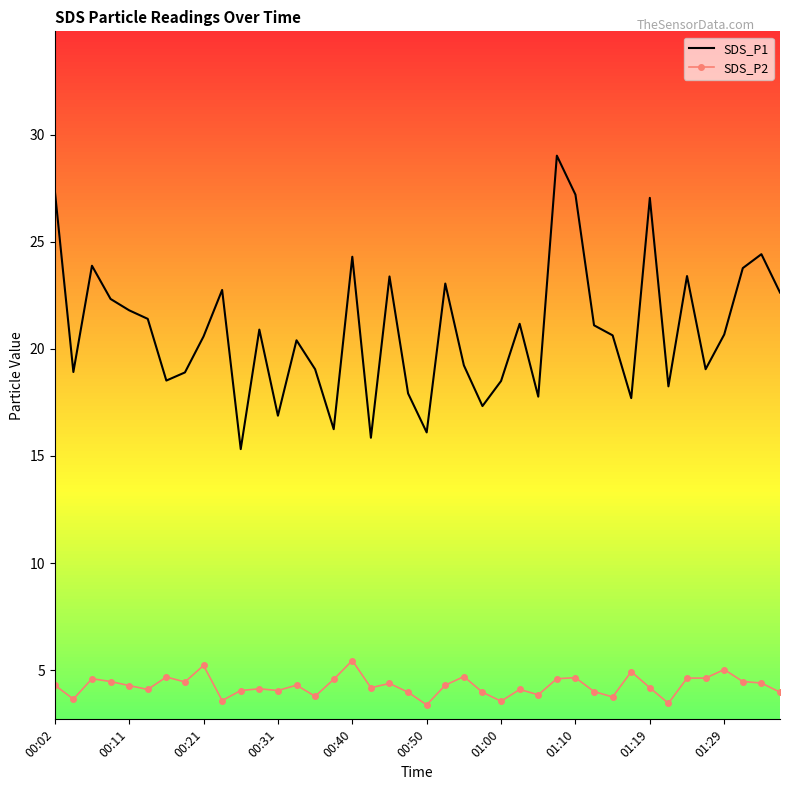

How many interior local valleys does the SDS_P1 series have?

12